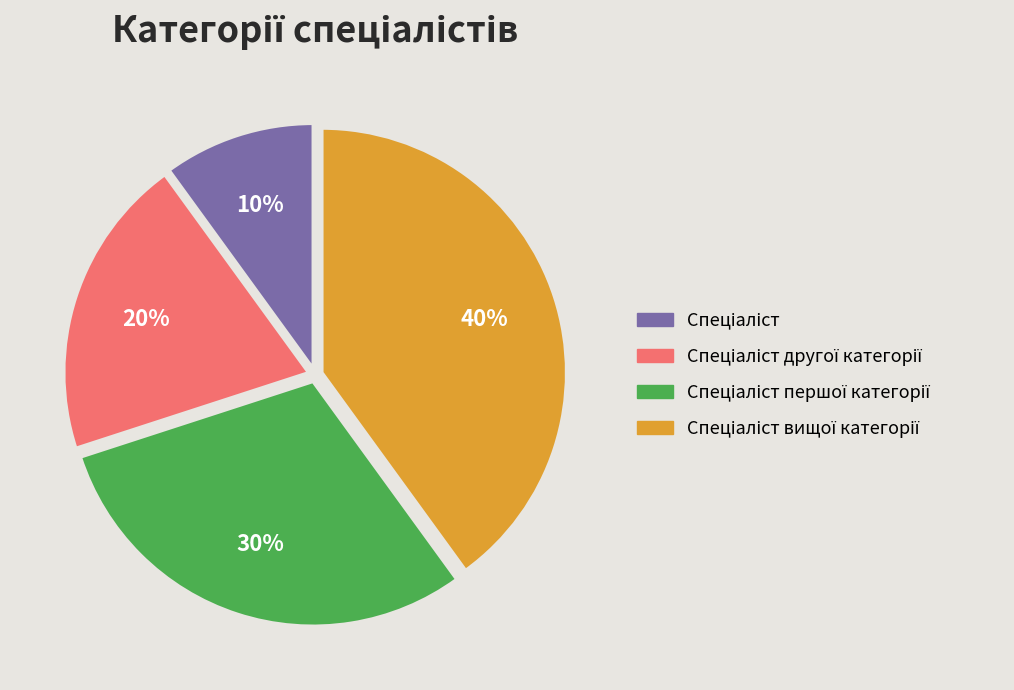

Does any single category account for the majority?

No